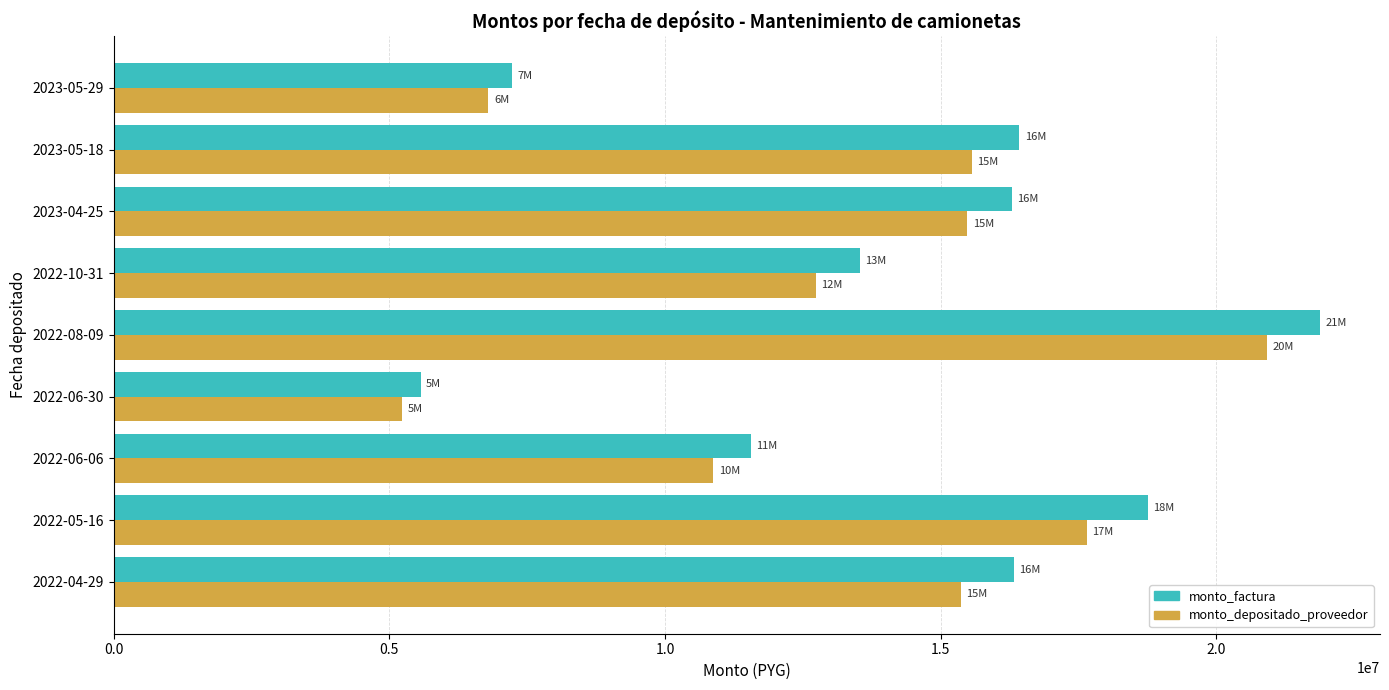

Where is monto_factura nearest to the value 13719898?

2022-10-31